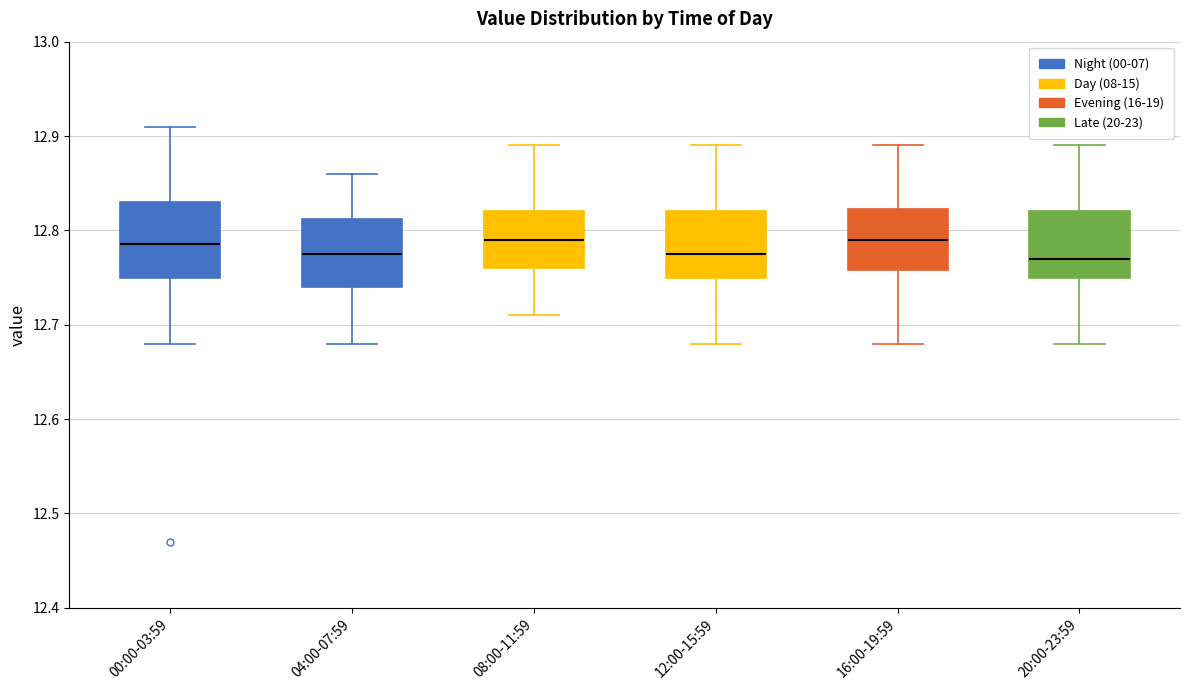

Where does the median line of the box for 16:00-19:59 sit on the y-axis? The values are not printed on the chart, so give them approximately, as read against the axis.

12.79